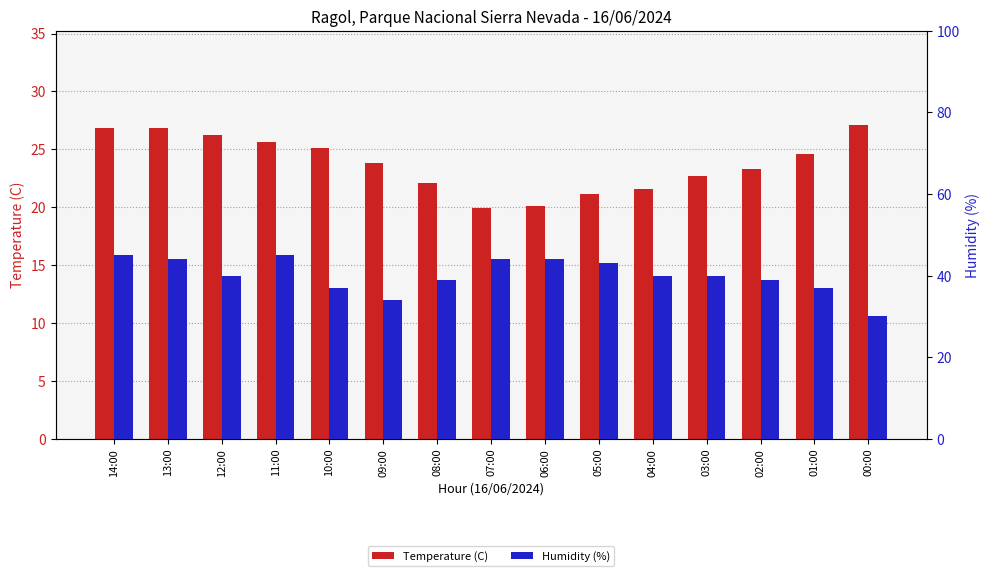

The Humidity (%) series shows 37.0 at 10:00. True or false?

True